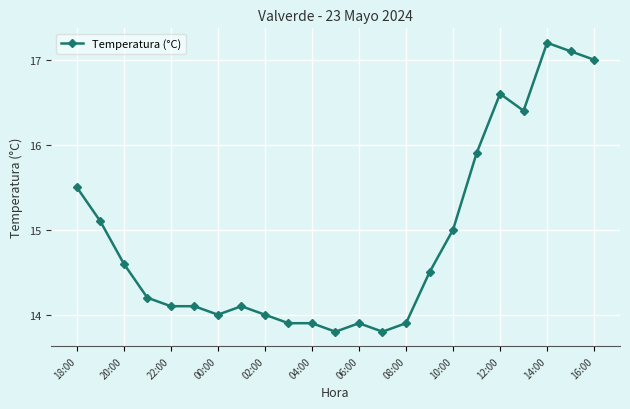

What is the difference between the second highest and minimum values?

3.3